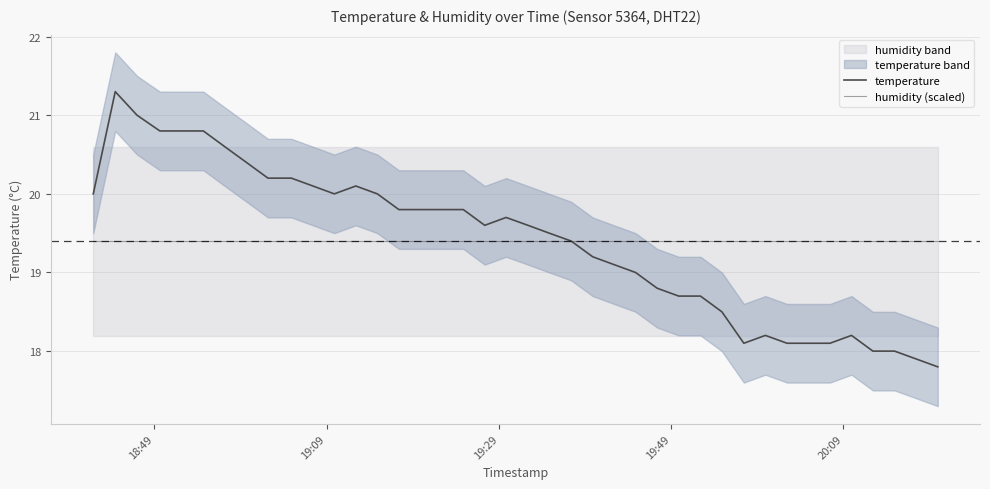

Does the chart have visible grid lines?

Yes